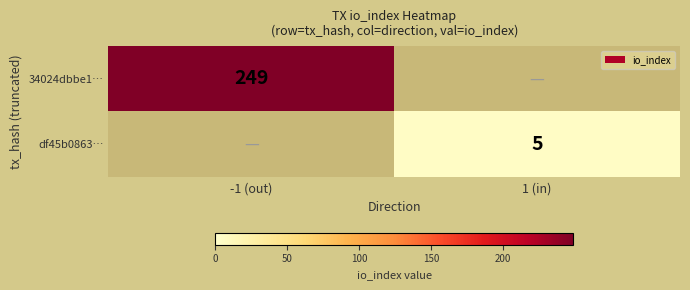

The 34024dbbe1… series shows 445.8 at -1 (out). True or false?

False